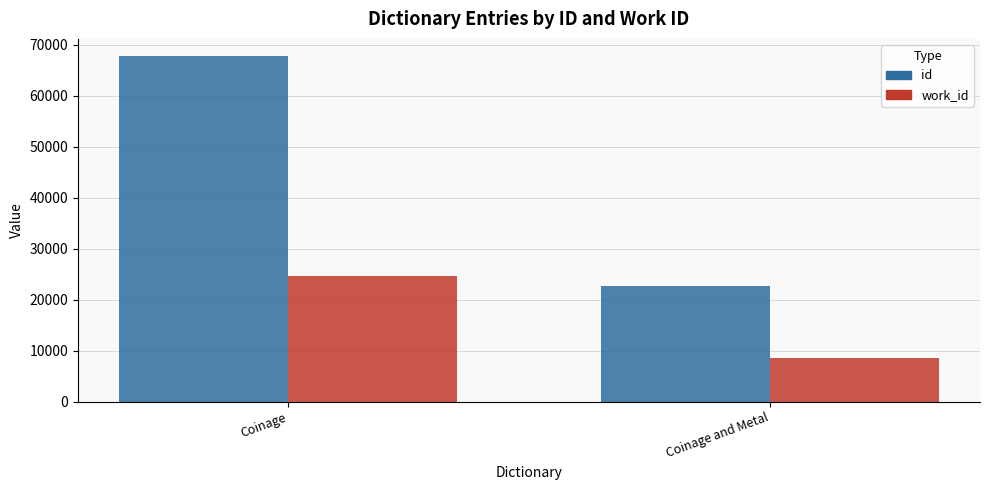

What is the spread (max minus min) of values at Coinage and Metal?

14182